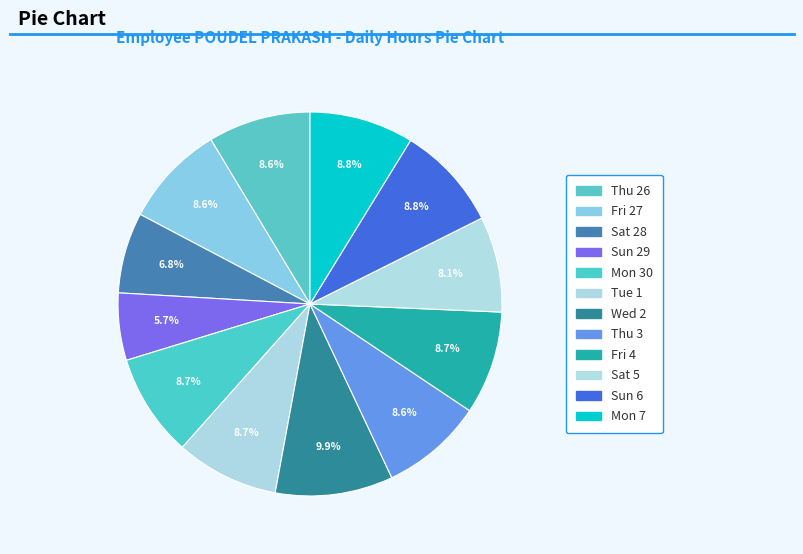

Which slice is the largest?

Wed 2